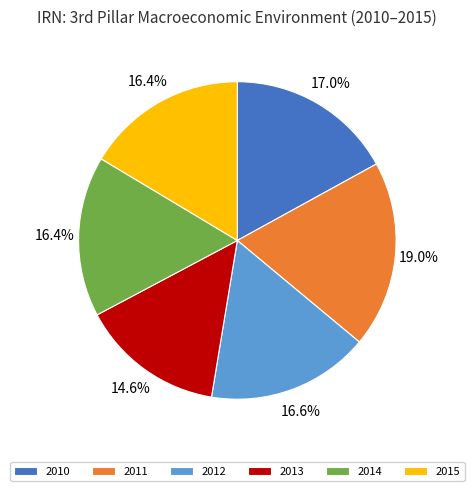

What is the smallest slice in the pie chart?

2013